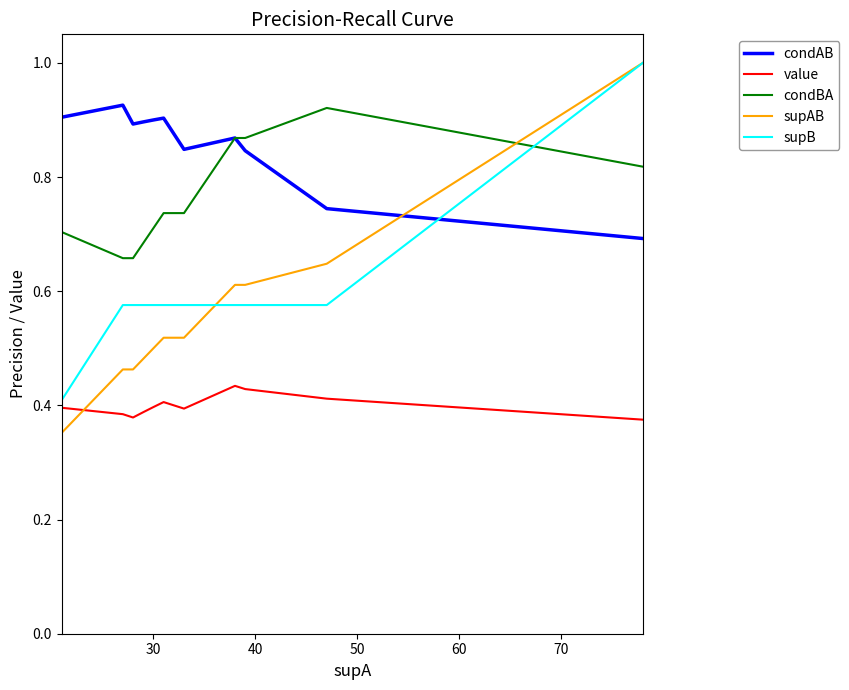

Does the chart display data point markers on the line(s)?

No